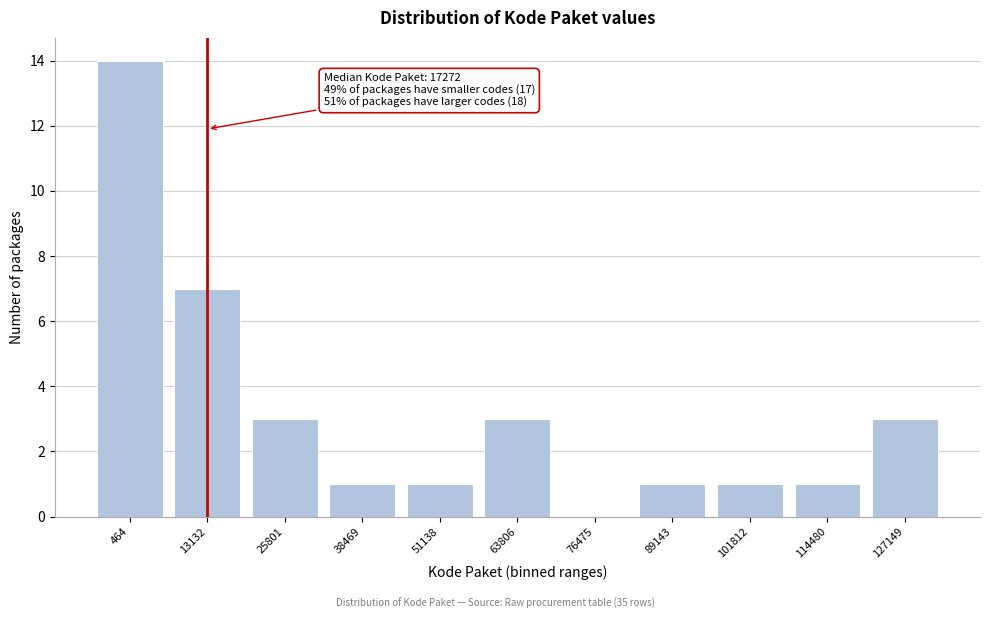

Reading left to right, list all the values displayed in this chart.

464=14	13132=7	25801=3	38469=1	51138=1	63806=3	76475=0	89143=1	101812=1	114480=1	127149=3